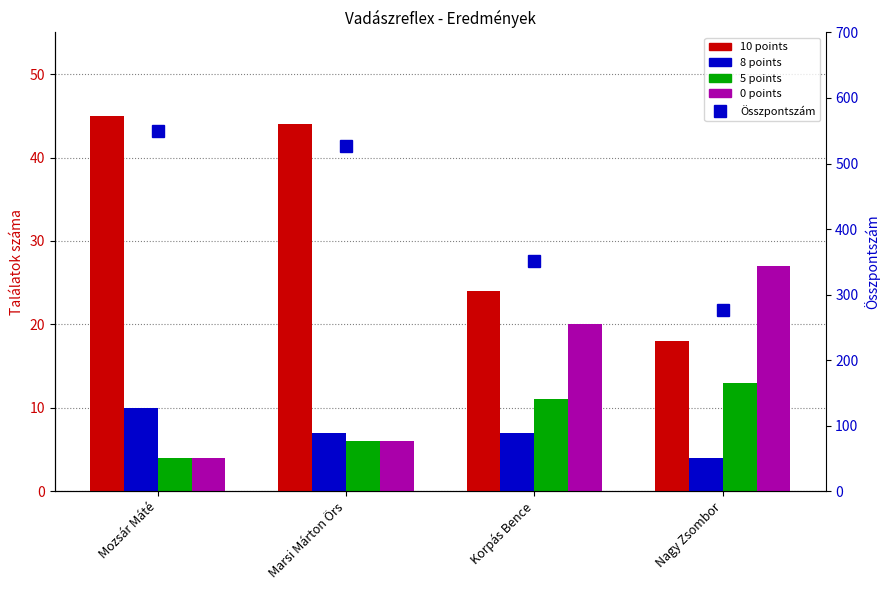

The 0 points series shows 6 at Marsi Márton Örs. True or false?

True